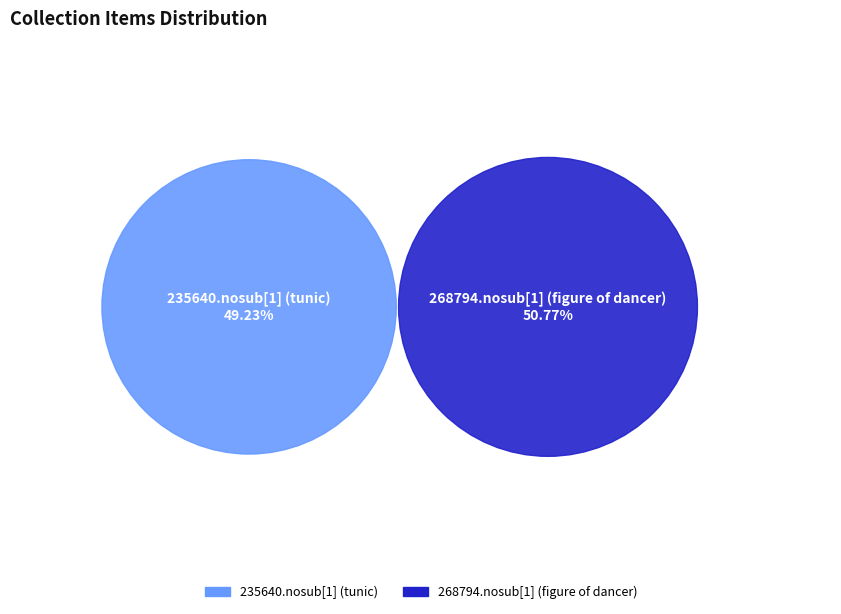

The 235640.nosub[1] (tunic) slice represents 49% of the pie. True or false?

True